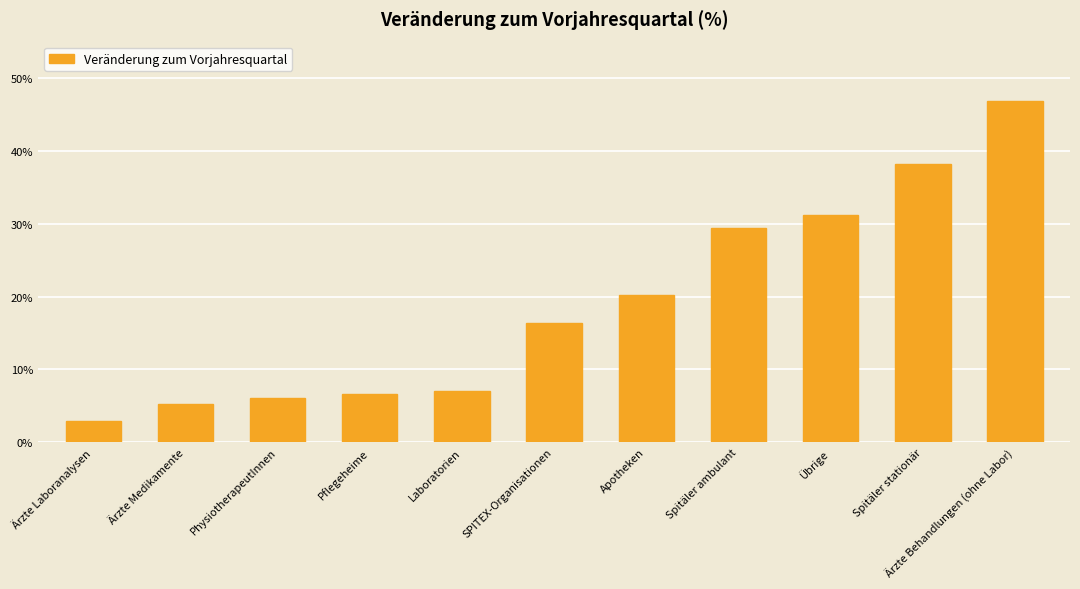

What position from the left is PhysiotherapeutInnen?

3